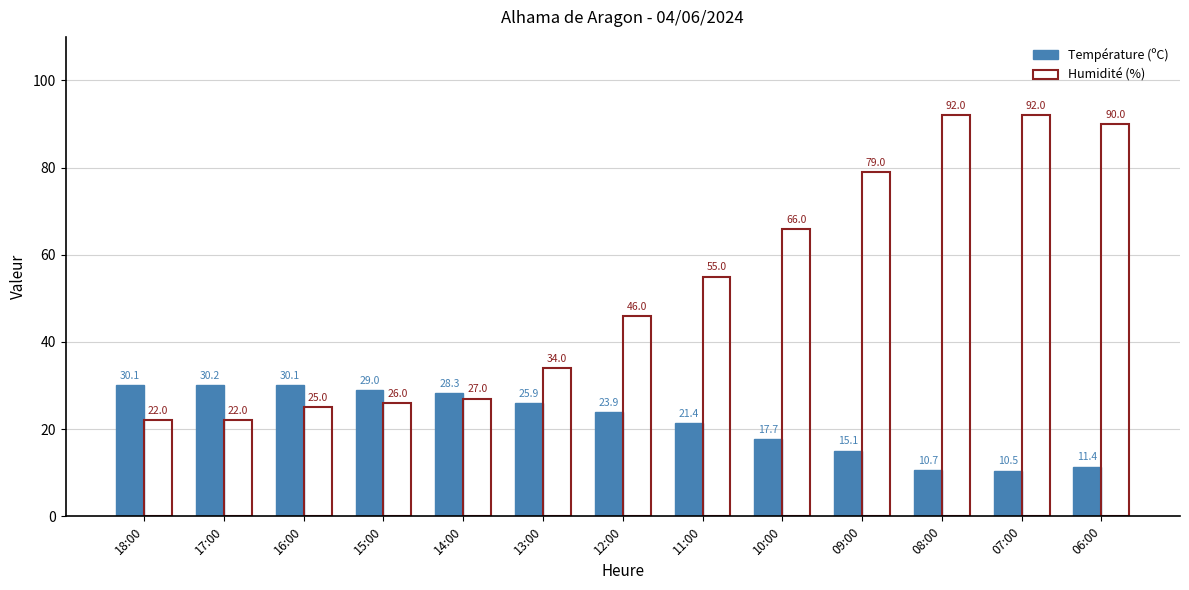

List the series in order of their peak value, lowest first.

Température (ºC), Humidité (%)